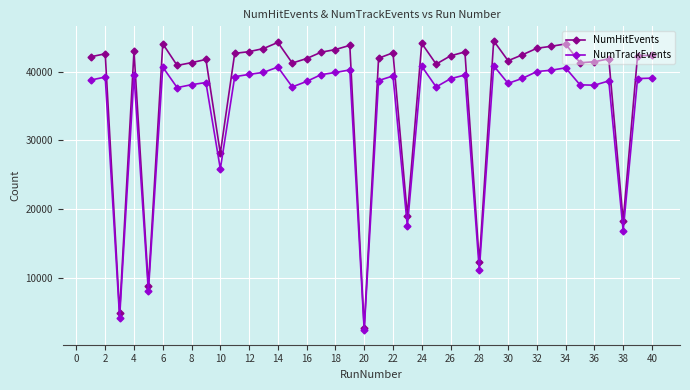

Rank the series by their maximum value, from highest to lowest.

NumHitEvents, NumTrackEvents